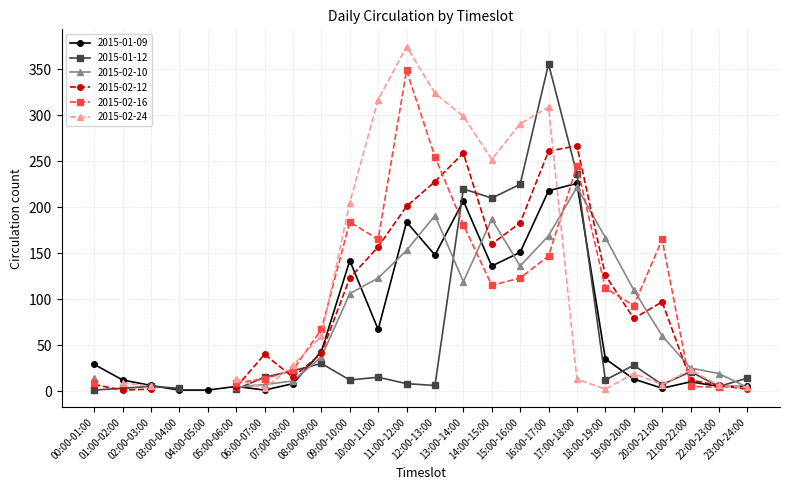

The 2015-01-12 series shows 15 at 06:00-07:00. True or false?

True